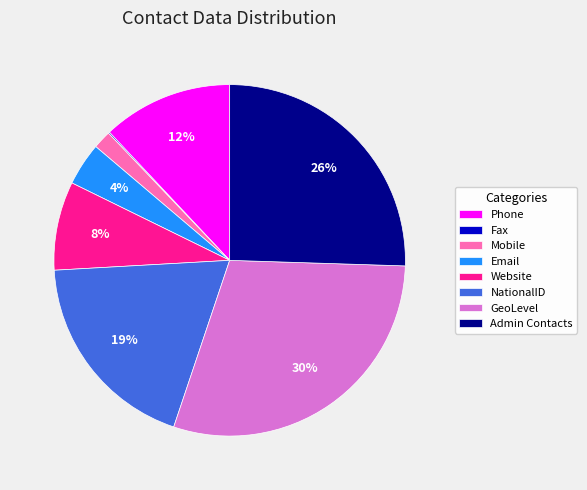

To the nearest percent, what is the difference between the largest and smallest slice percentages?

30%